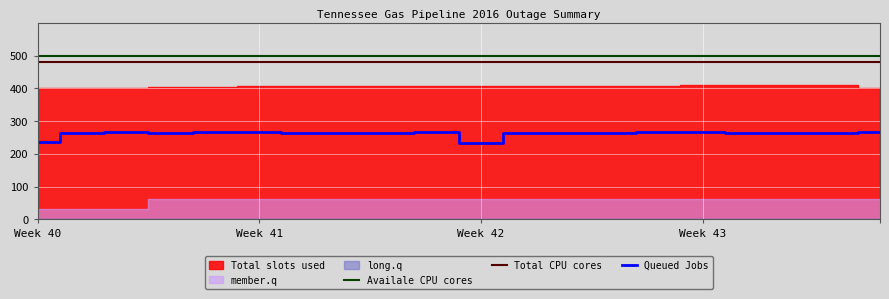

How many data points does each series have?

20